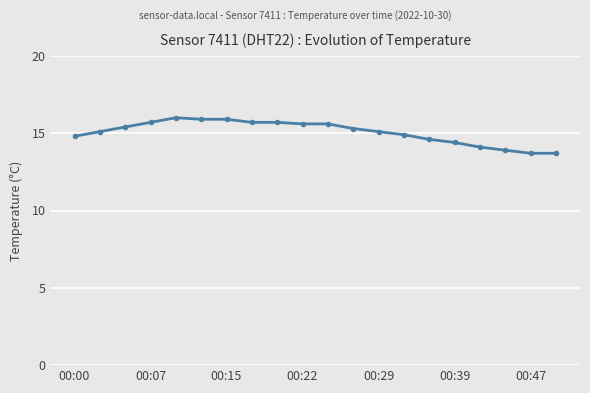

What is the value of the 1st point from the left?

14.8